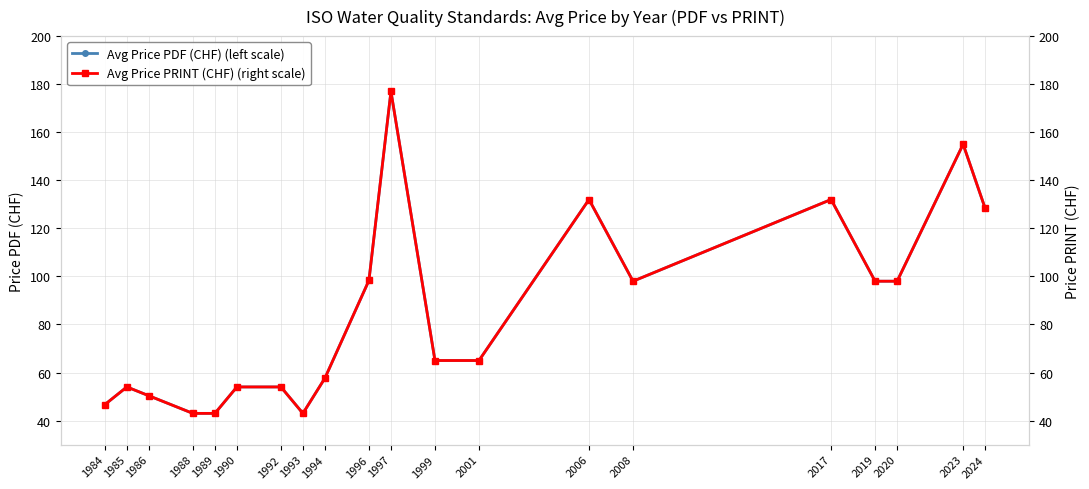

What is the smallest value displayed?

43.0